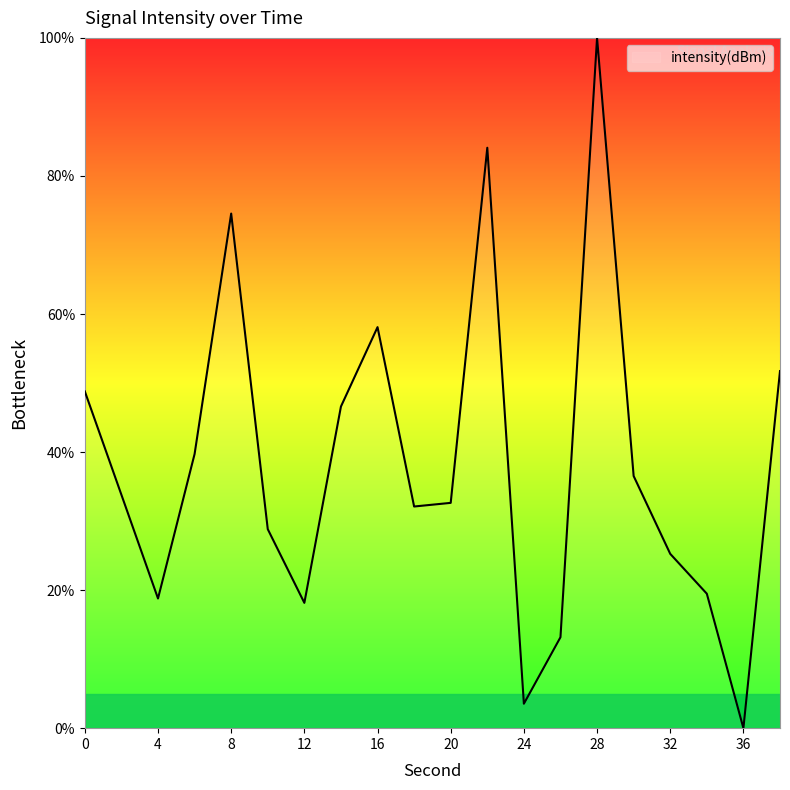

What is the difference between the maximum and minimum values?

100.0